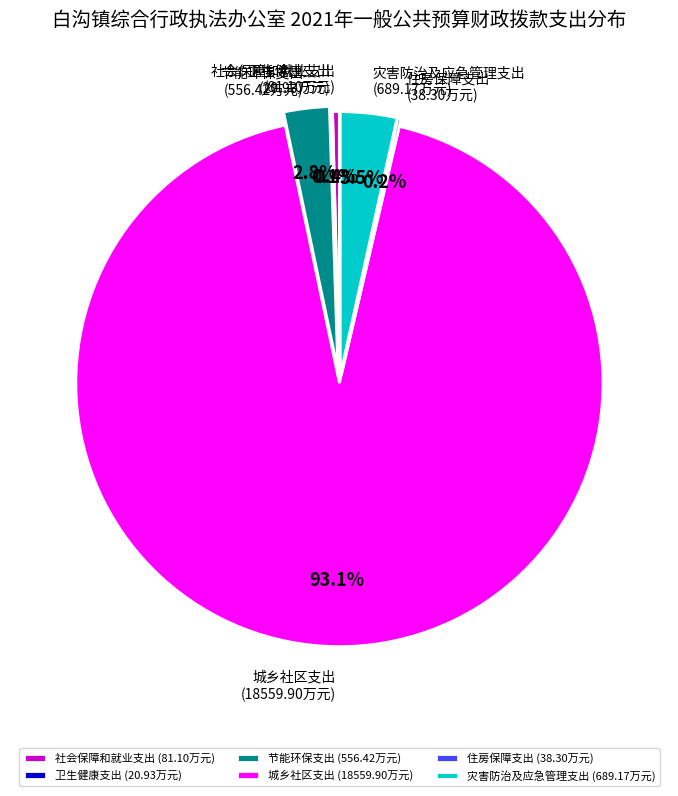

What percentage do 节能环保支出 and 社会保障和就业支出 together represent?

3.2%